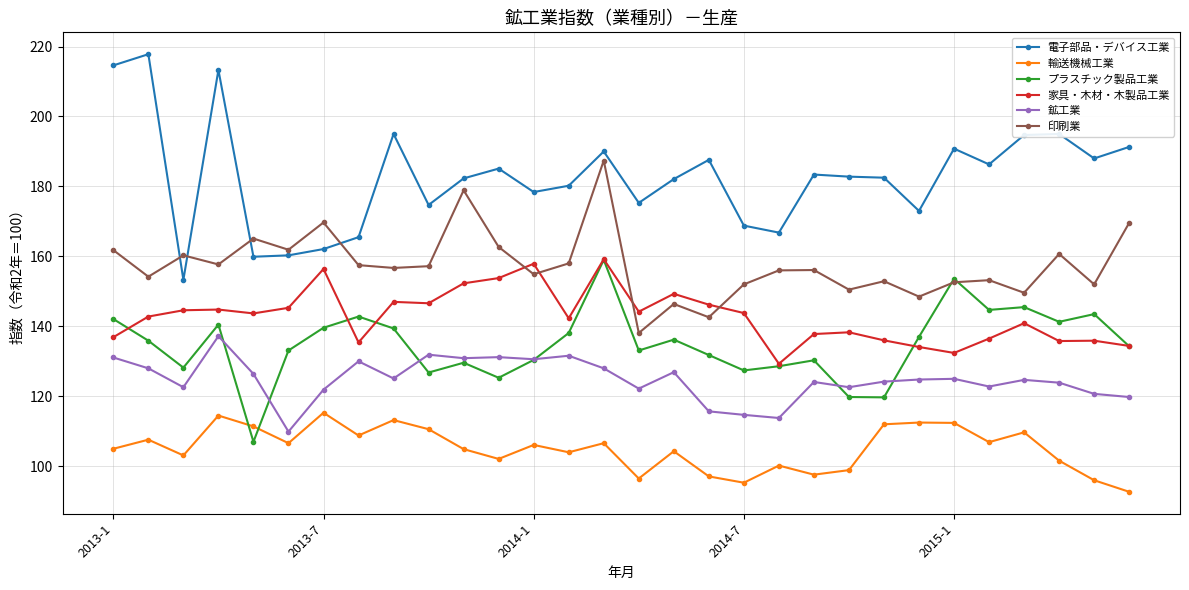

True or false: 輸送機械工業 and 印刷業 cross at least once.

False